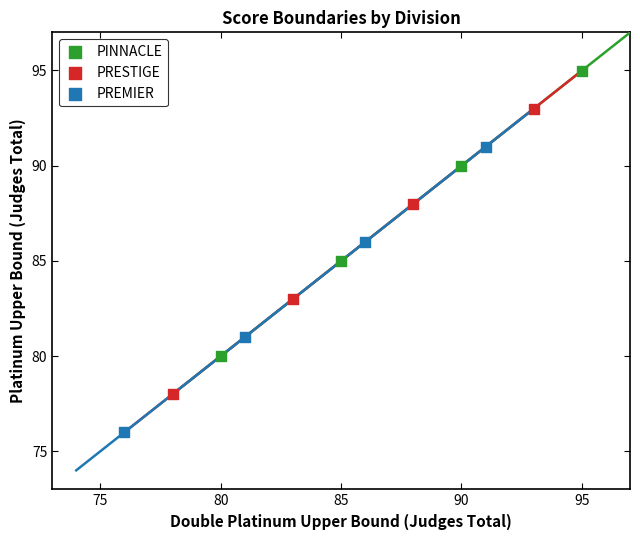

Which series contains the lowest Y value?

PREMIER